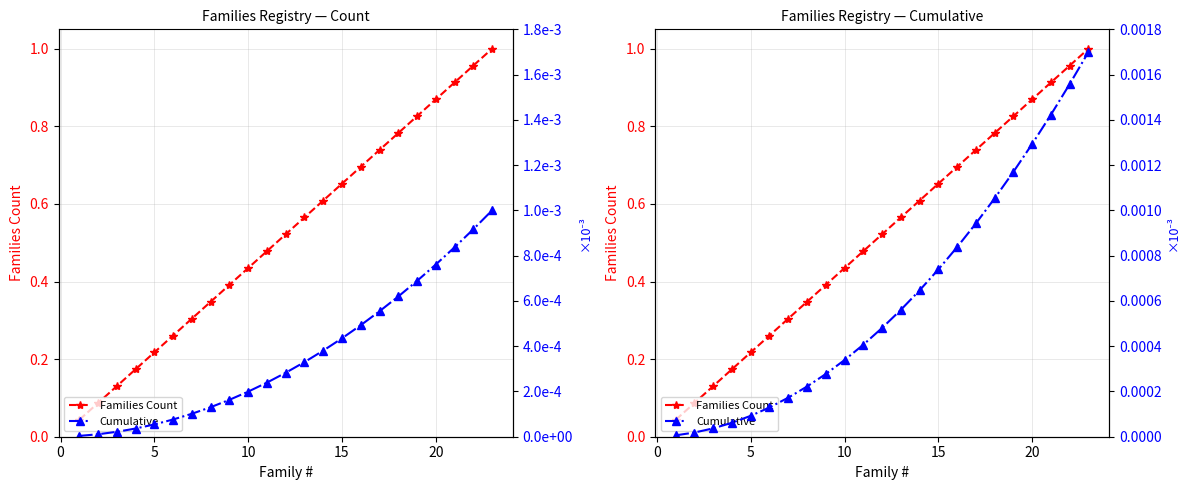

True or false: Cumulative and Families Count intersect in this chart.

False